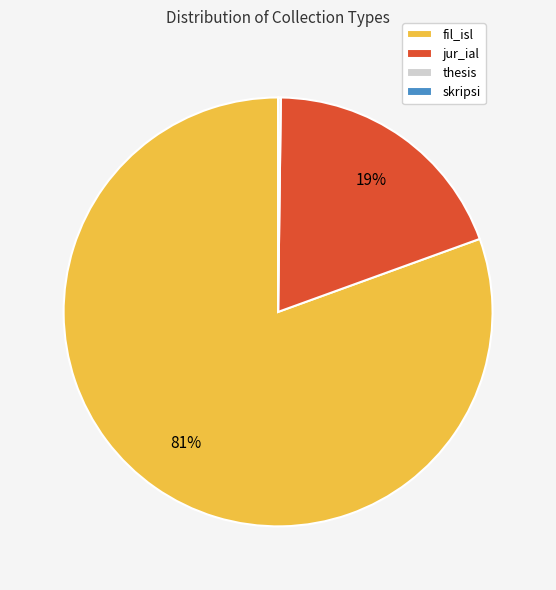

To the nearest percent, what is the difference between the largest and smallest slice percentages?

81%